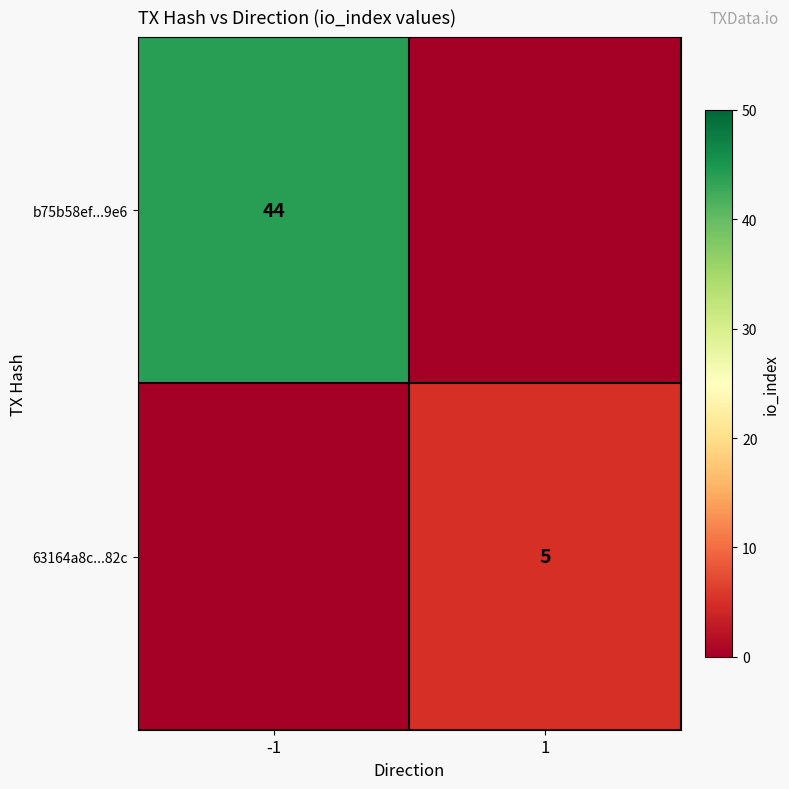

Which series changed the most between -1 and 1?

b75b58ef...9e6